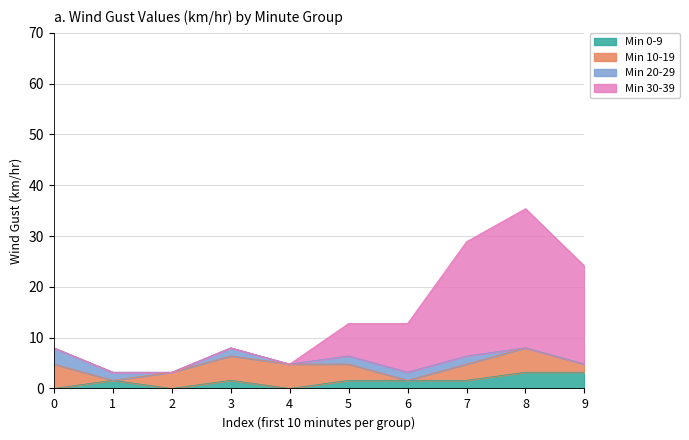

What value does the Min 0-9 series have at 1?

1.6